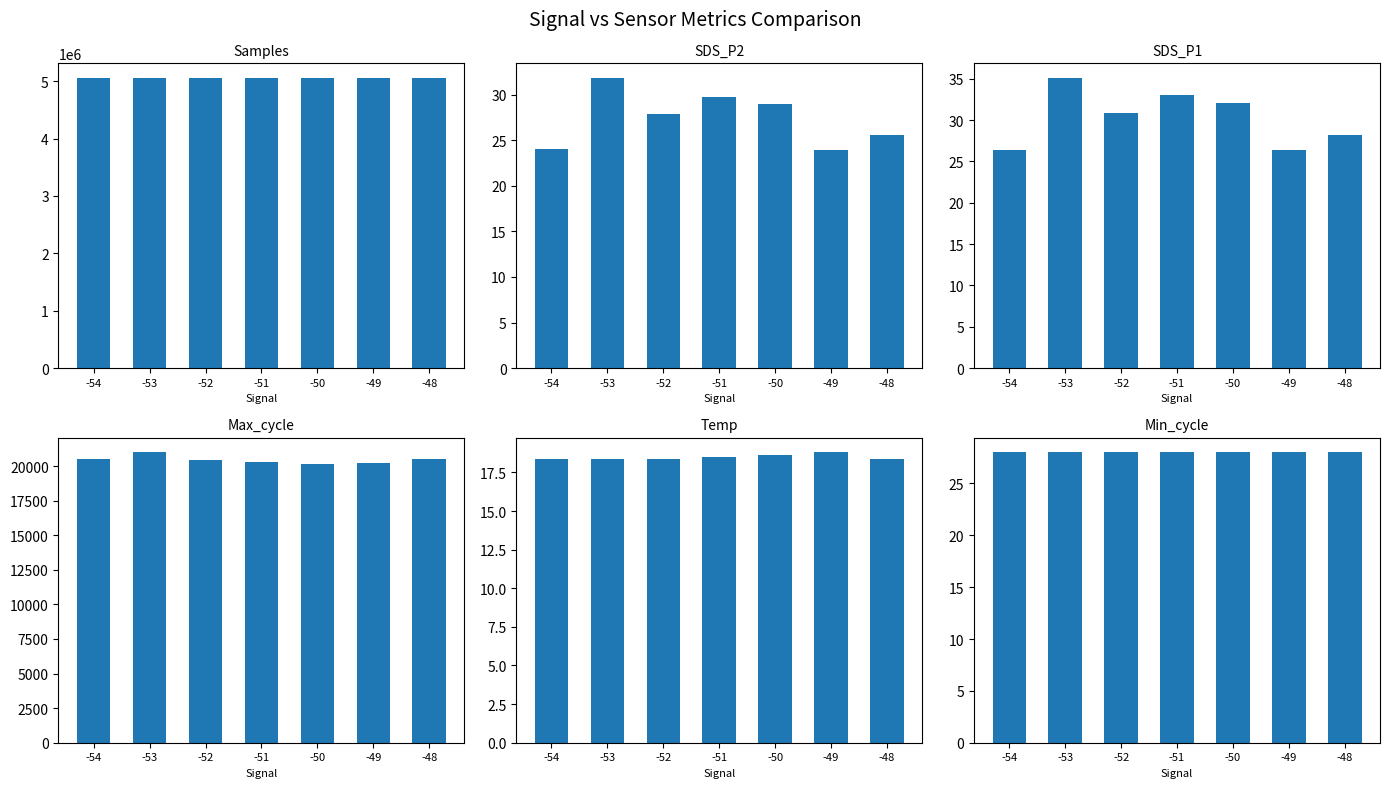

Which series has the largest total across all categories?

Samples